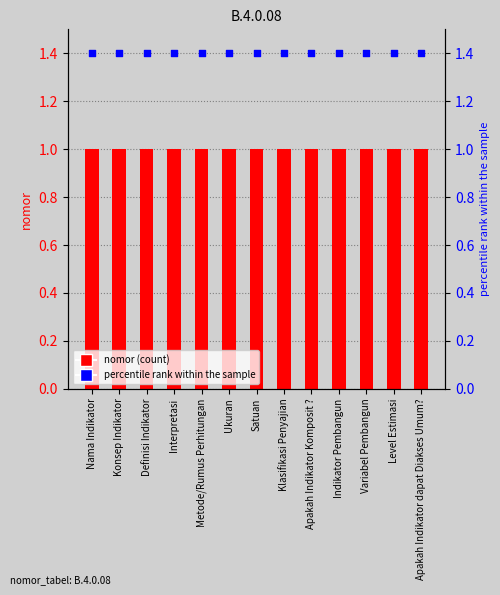

At how many categories does at least one series exceed 1?

13